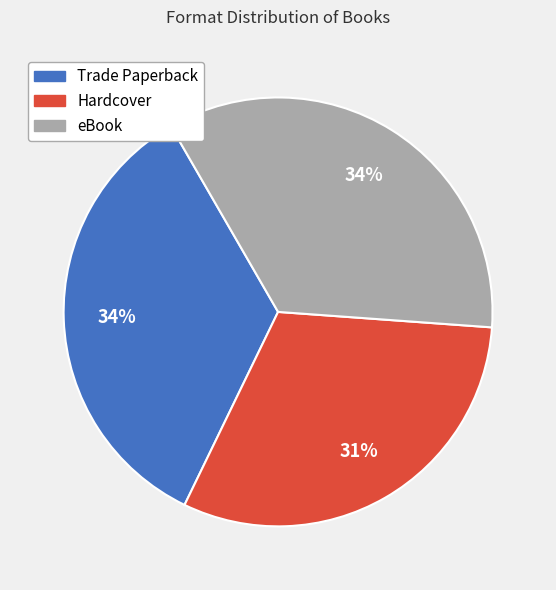

Does any single category account for the majority?

No